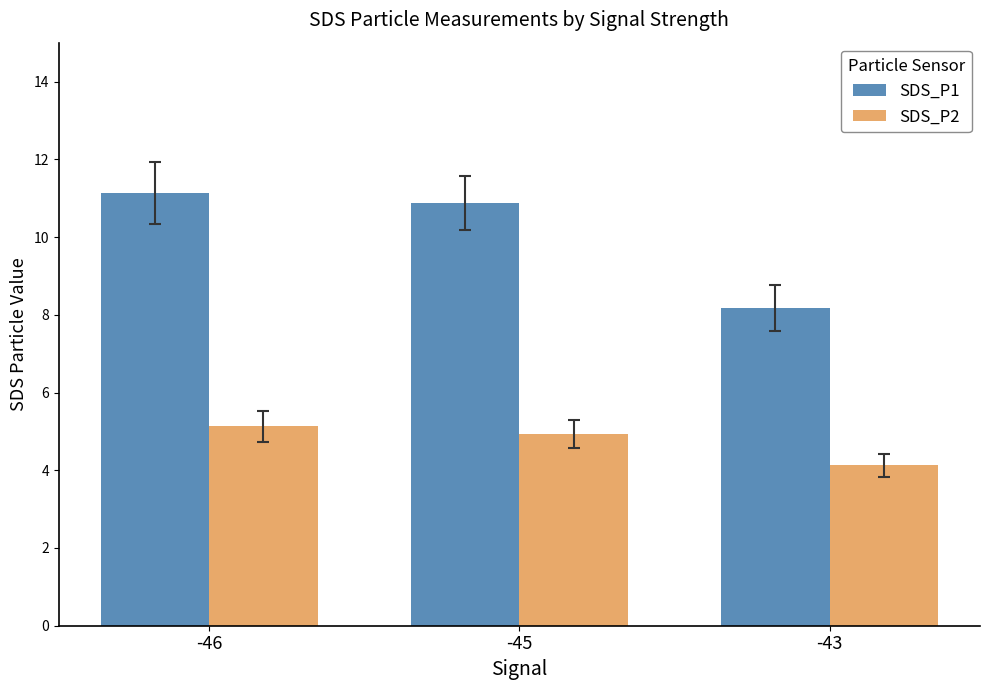

How many bars are there in each group?

2